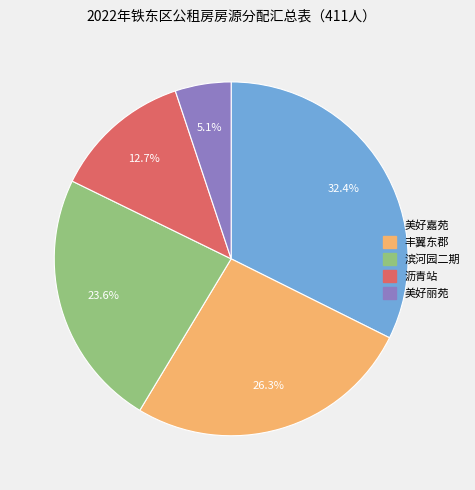

Is there a majority slice in this chart?

No